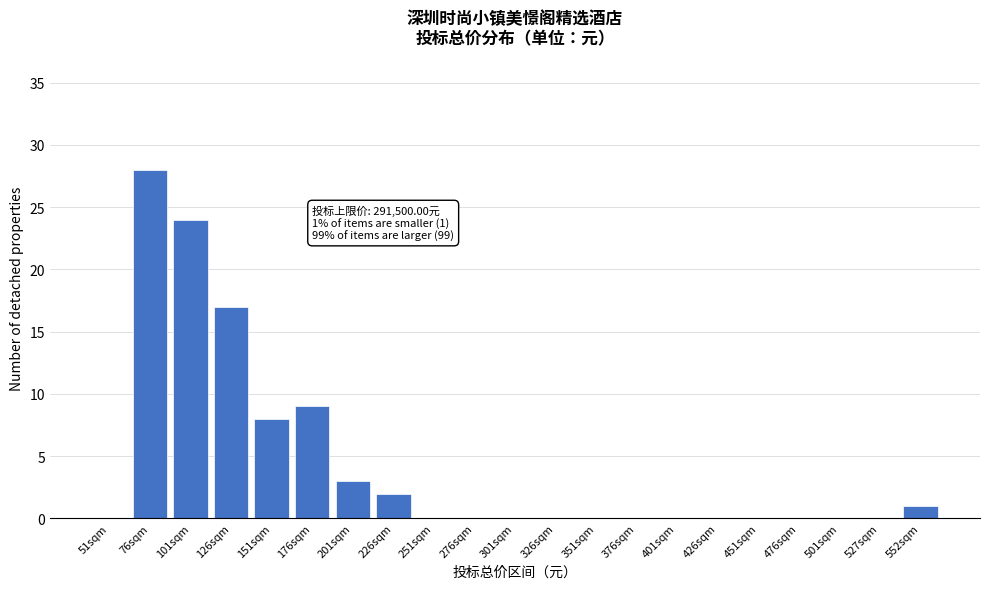

Reading left to right, what are all the values shown in this chart?

51sqm=0	76sqm=28	101sqm=24	126sqm=17	151sqm=8	176sqm=9	201sqm=3	226sqm=2	251sqm=0	276sqm=0	301sqm=0	326sqm=0	351sqm=0	376sqm=0	401sqm=0	426sqm=0	451sqm=0	476sqm=0	501sqm=0	527sqm=0	552sqm=1